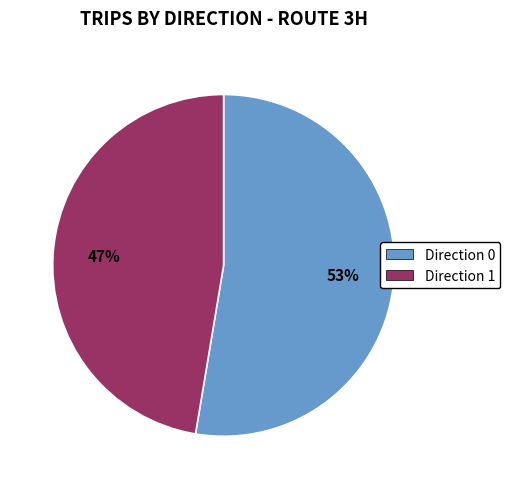

What percentage is the Direction 0 slice, to the nearest percent?

53%